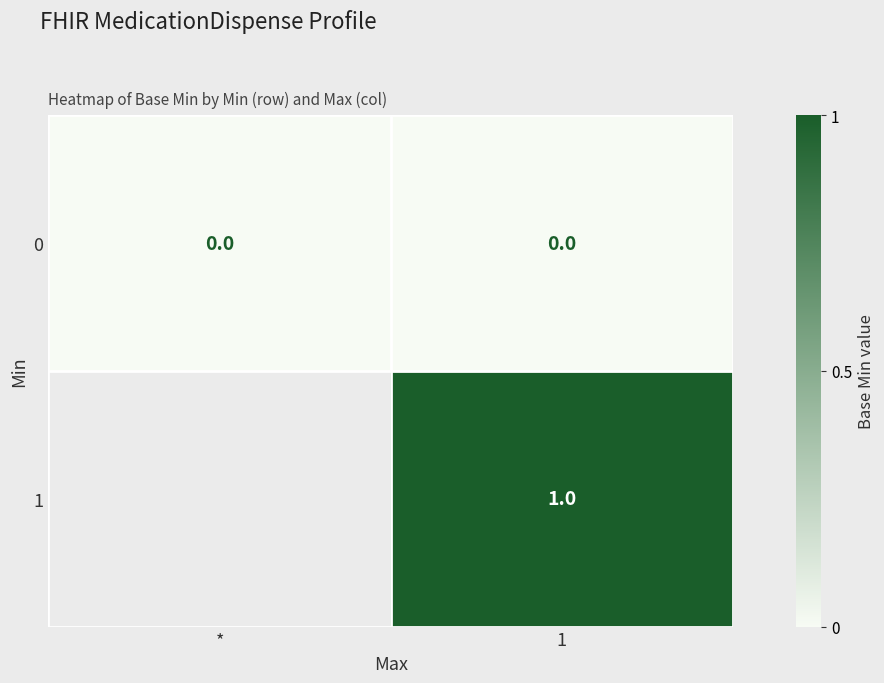

At how many categories does at least one series exceed 0?

1